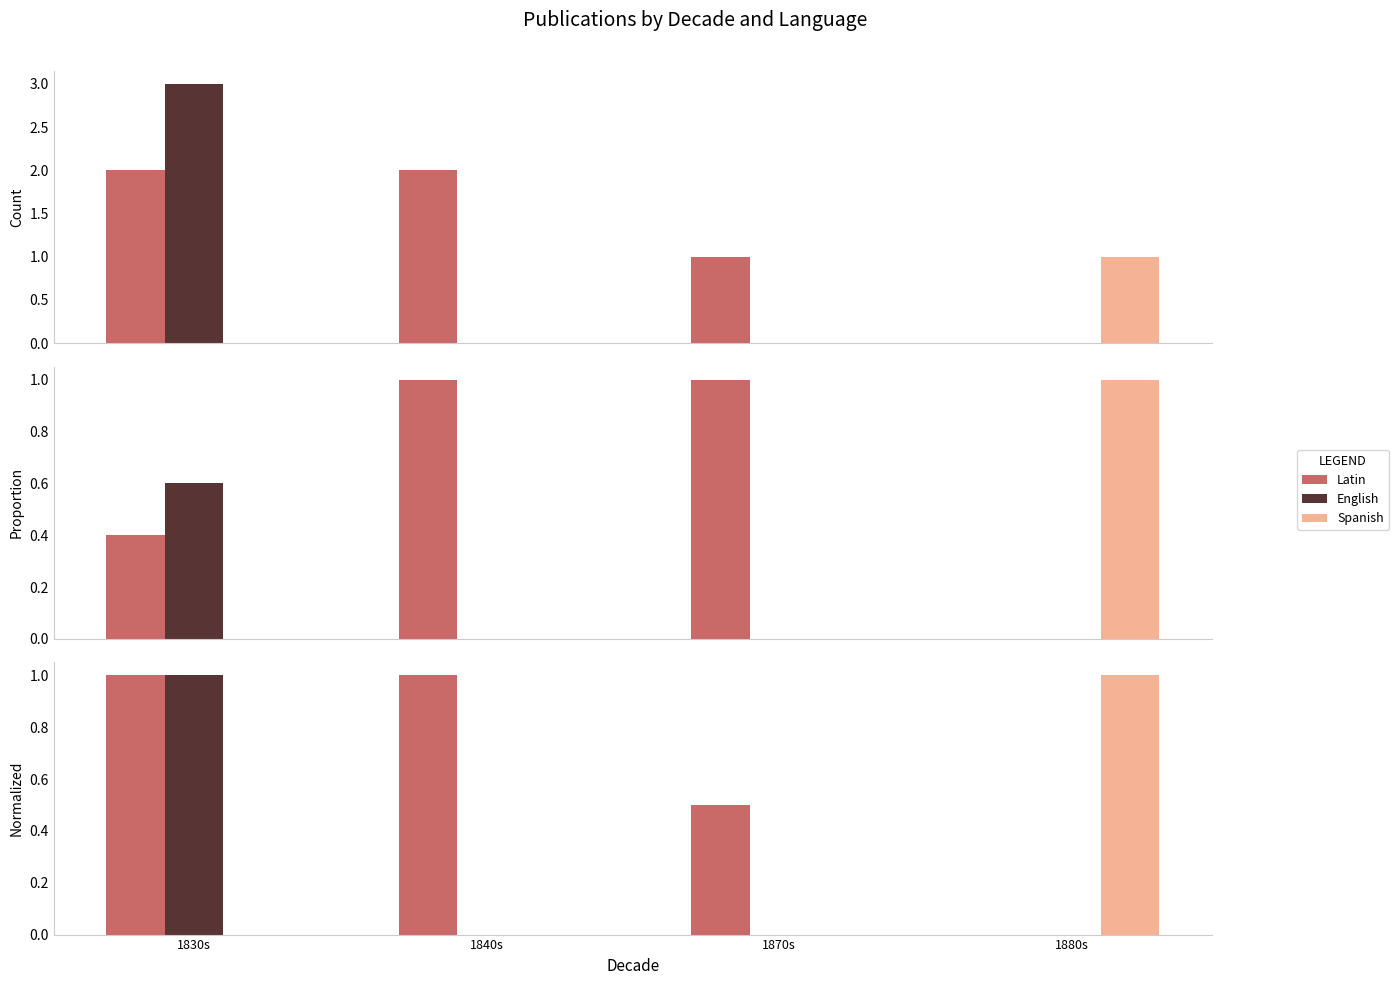

What is the value of the Spanish bar at the 4th from the left?

1.0